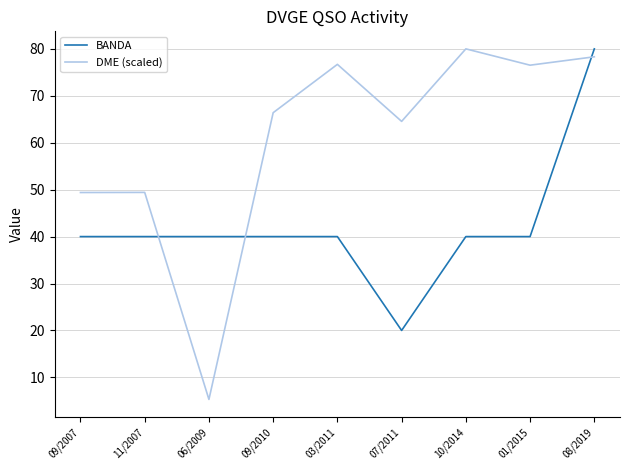

Which series ends up on top after the final intersection of DME (scaled) and BANDA?

BANDA